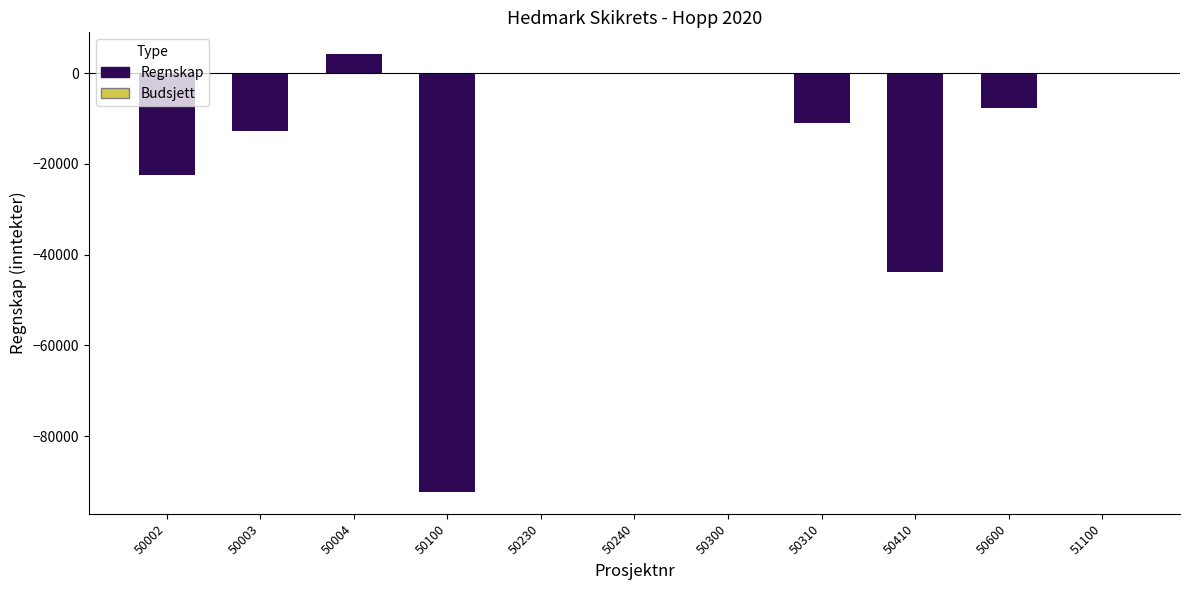

The chart shows a value of 0.0 at 50230. True or false?

True